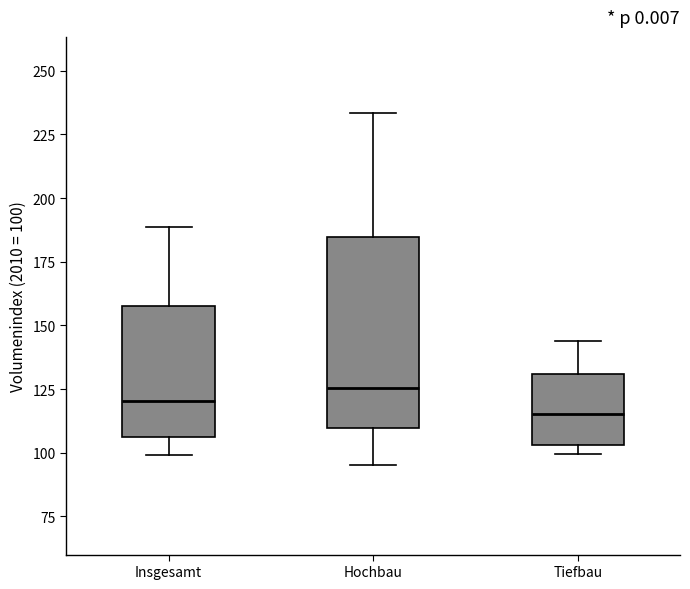

Where is the upper edge of the box for Hochbau on the y-axis? The values are not printed on the chart, so give them approximately, as read against the axis.

185